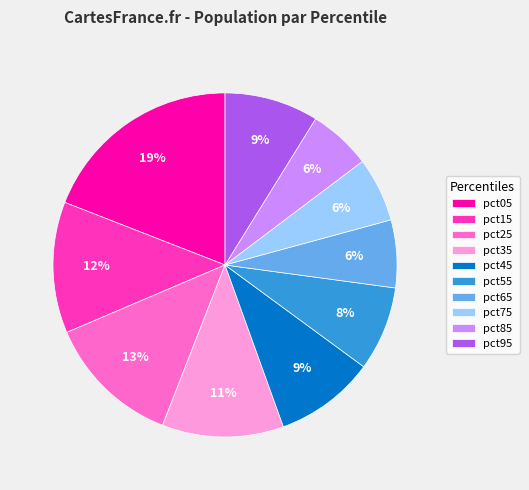

To the nearest percent, what portion does pct05 represent?

19%